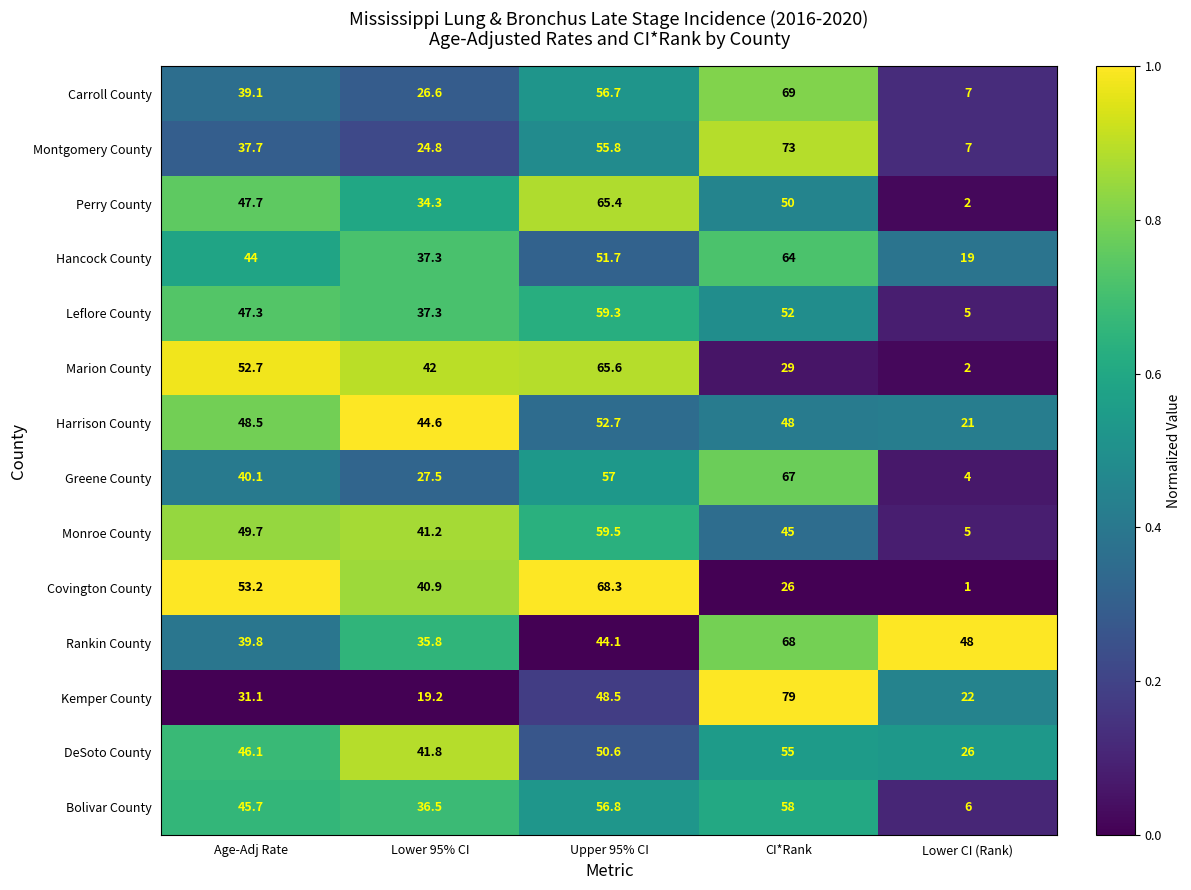

At which category is the sum across all series the highest?

Upper 95% CI